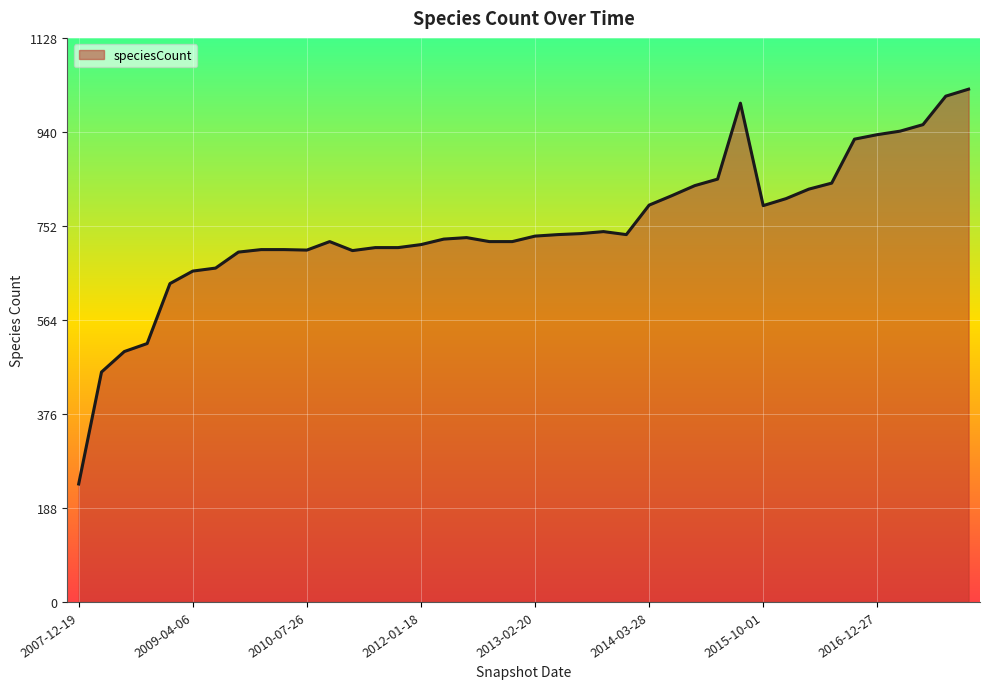

What is the average value?

749